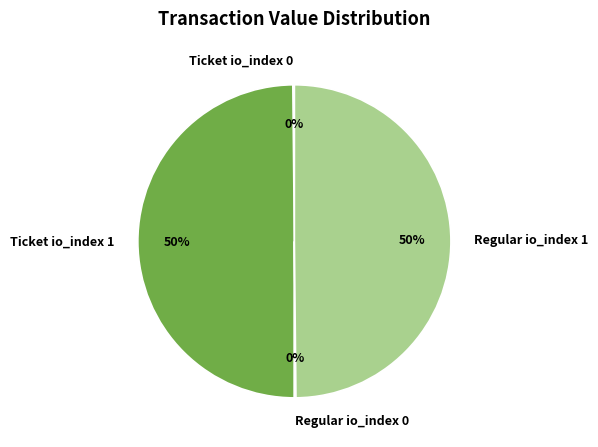

The Regular io_index 1 slice represents 50% of the pie. True or false?

True